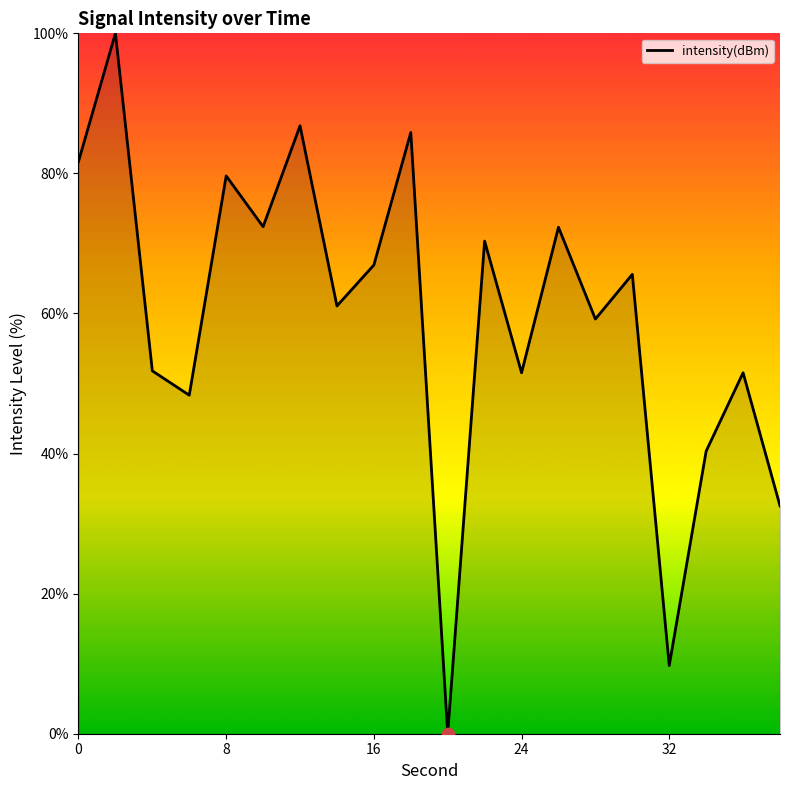

What is the difference between the maximum and minimum values?

100.0